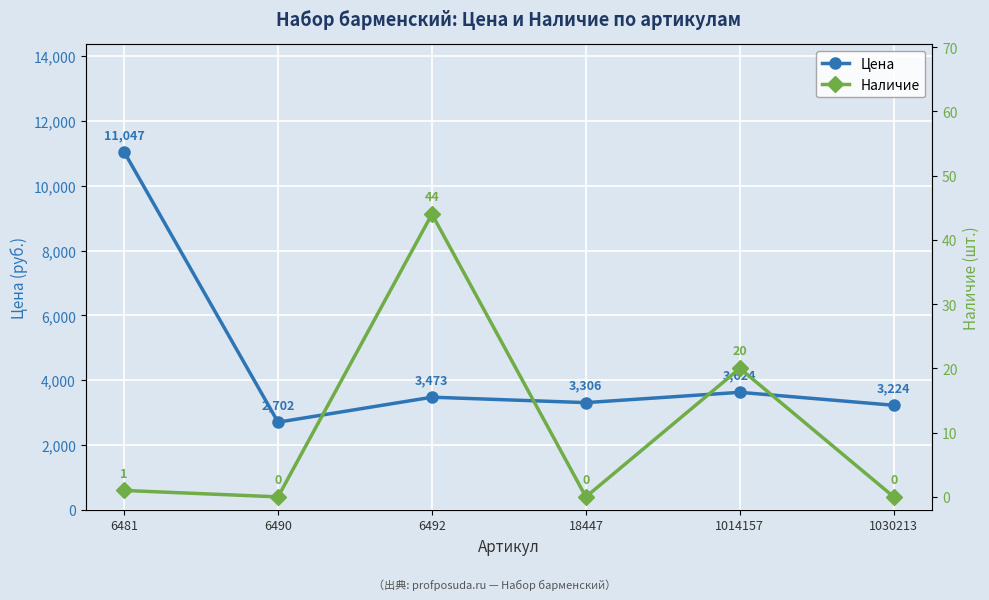

True or false: Наличие has more than 1 interior local peaks.

True